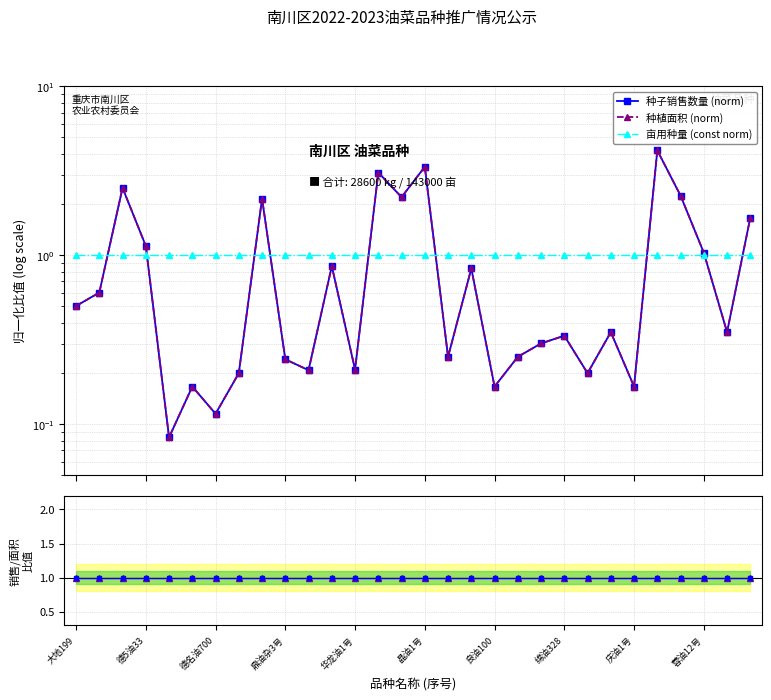

How many interior local peaks does the 种子销售数量 (norm) series have?

10